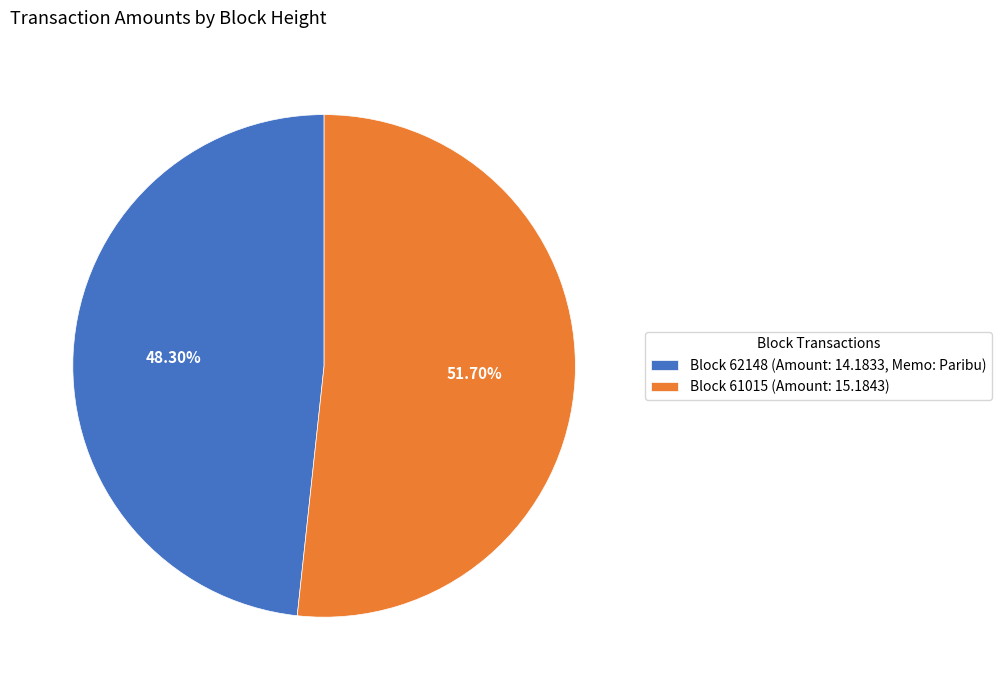

Rank the categories by value from lowest to highest.

Block 62148 (Amount: 14.1833, Memo: Paribu), Block 61015 (Amount: 15.1843)